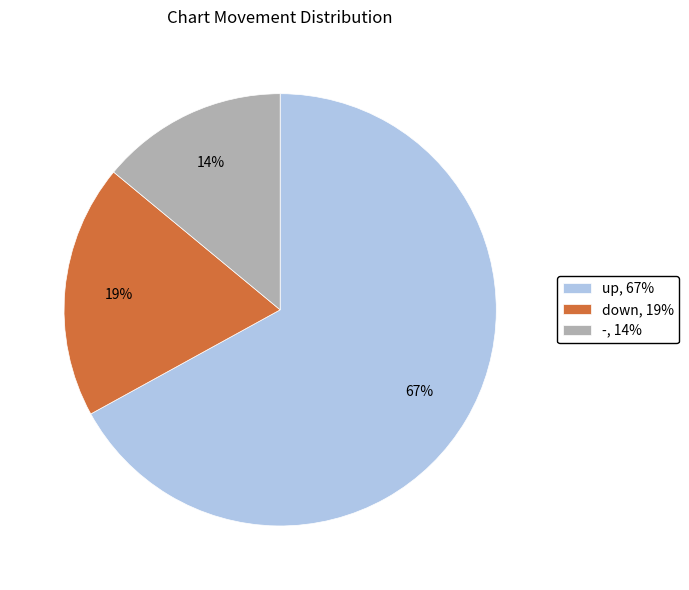

Approximately how many times larger is the value at down compared to up?

0.3